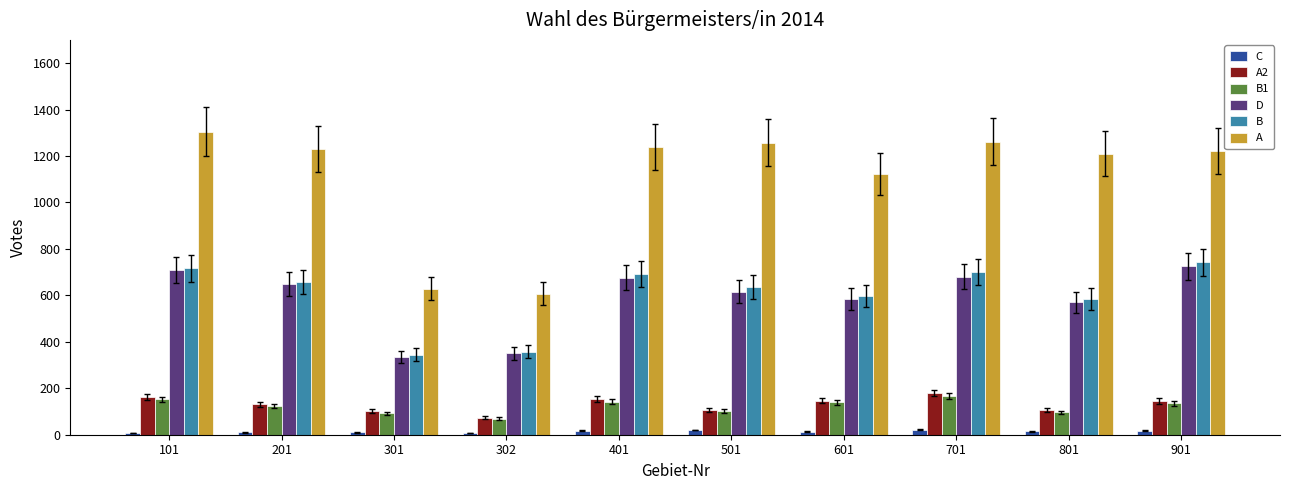

How many categories are shown in the chart?

10